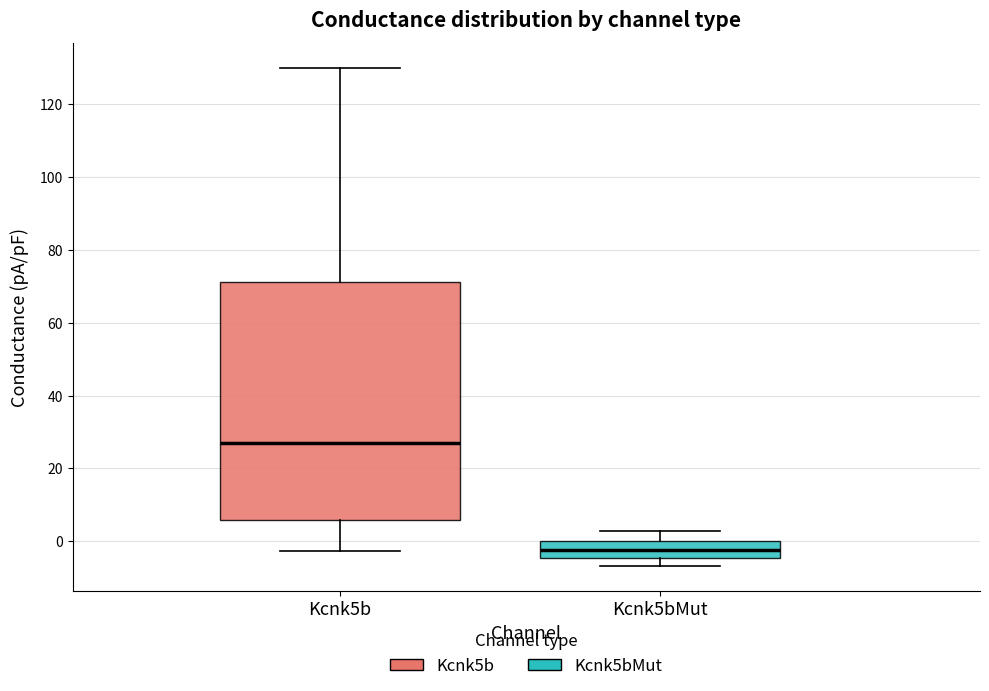

Which box has the highest median line?

Kcnk5b